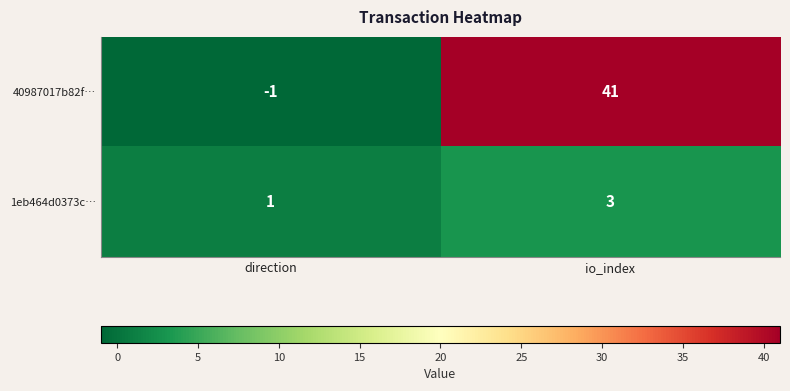

Is it true that 1eb464d0373c… equals 5 at io_index?

False